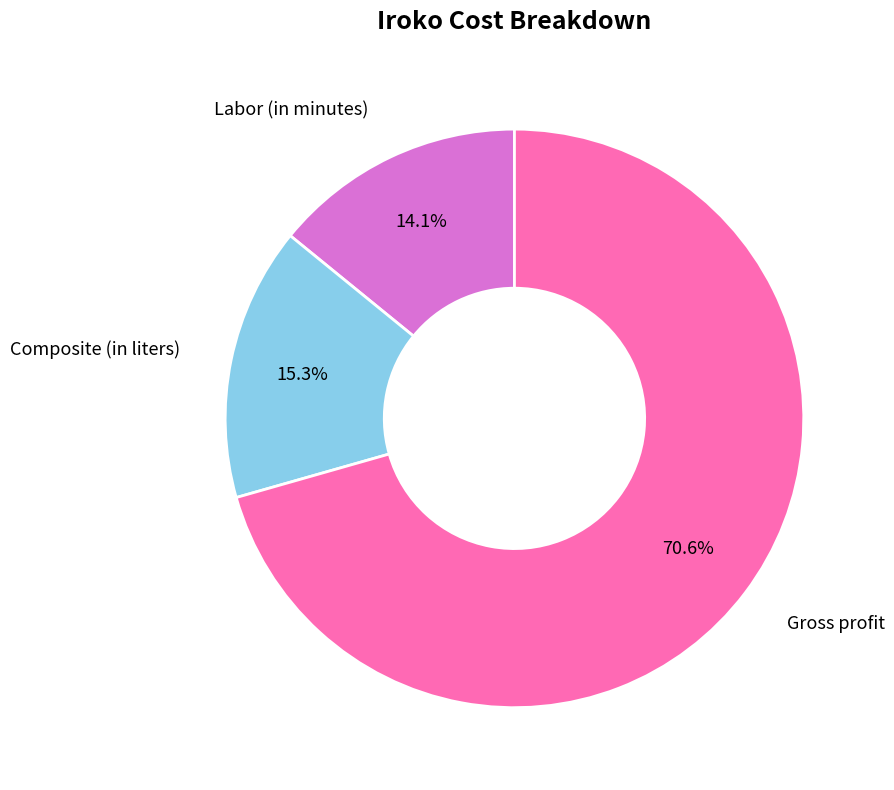

Is there a majority slice in this chart?

Yes